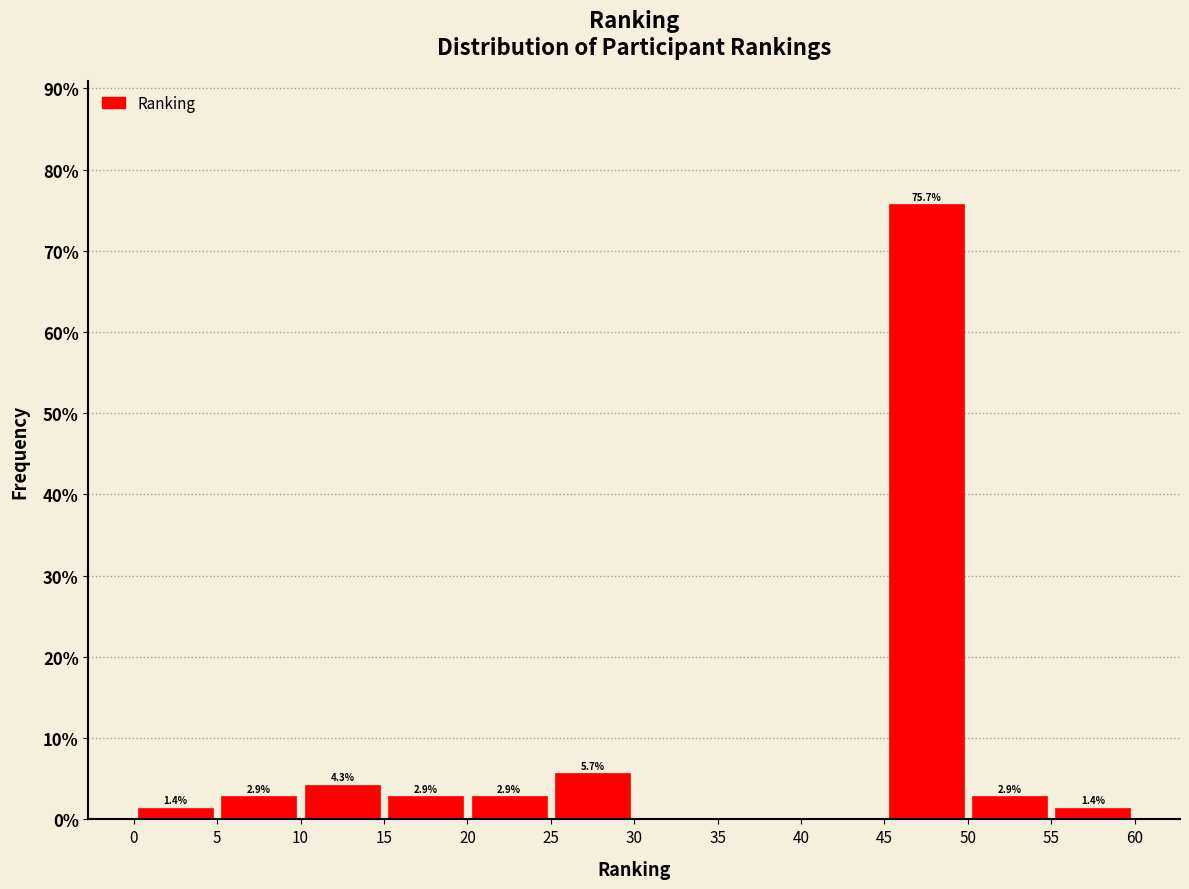

Which range on the x-axis has the tallest bar?

45 to 50